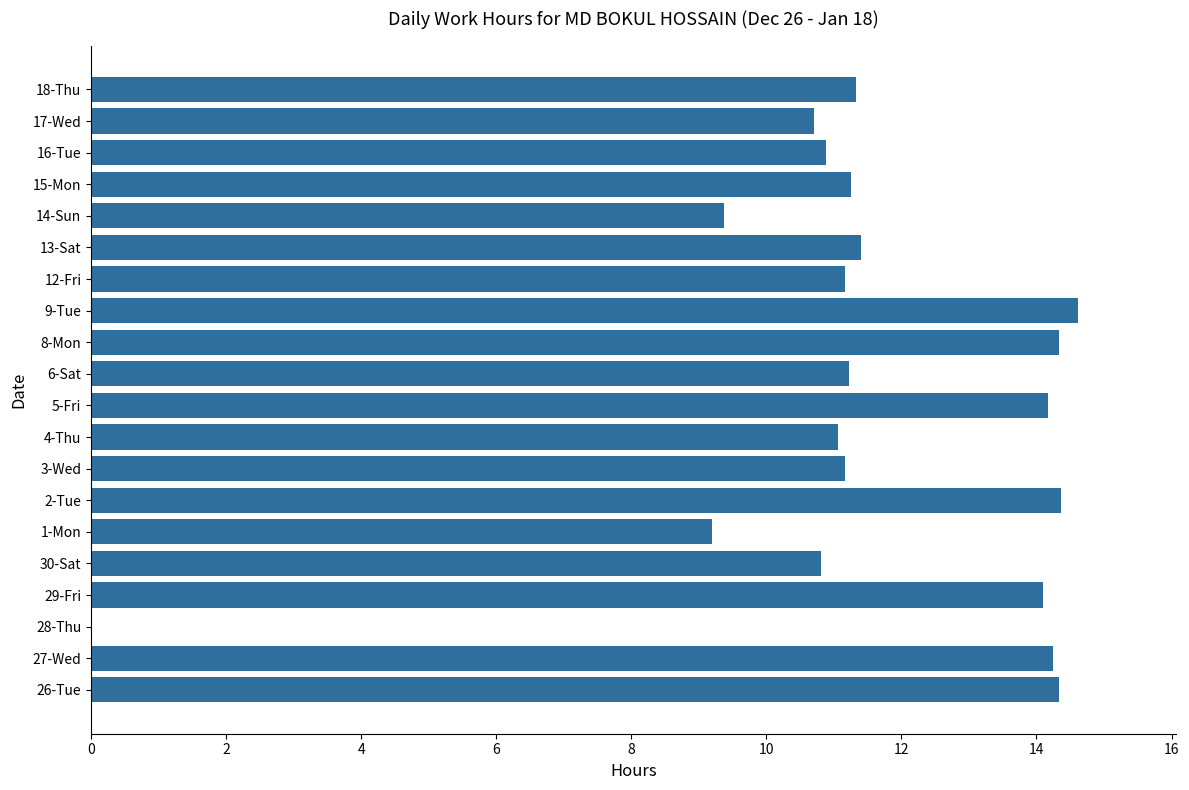

What is the greatest value displayed?

14.6